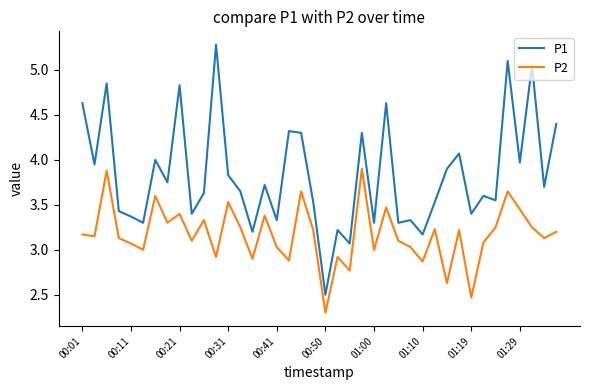

Rank the series by their average value, from highest to lowest.

P1, P2